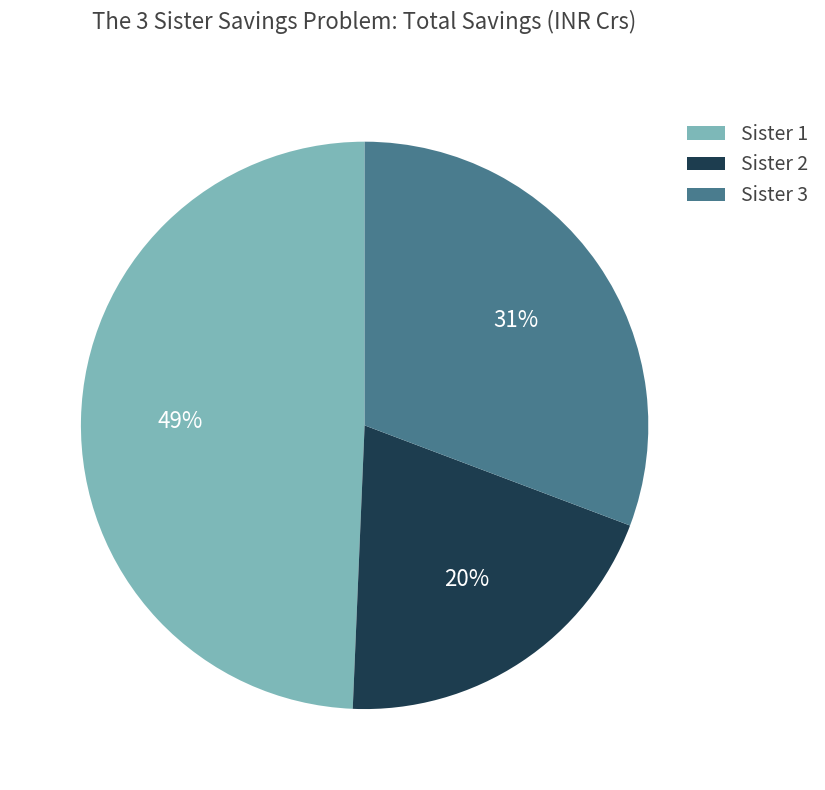

What is the largest slice in the pie chart?

Sister 1